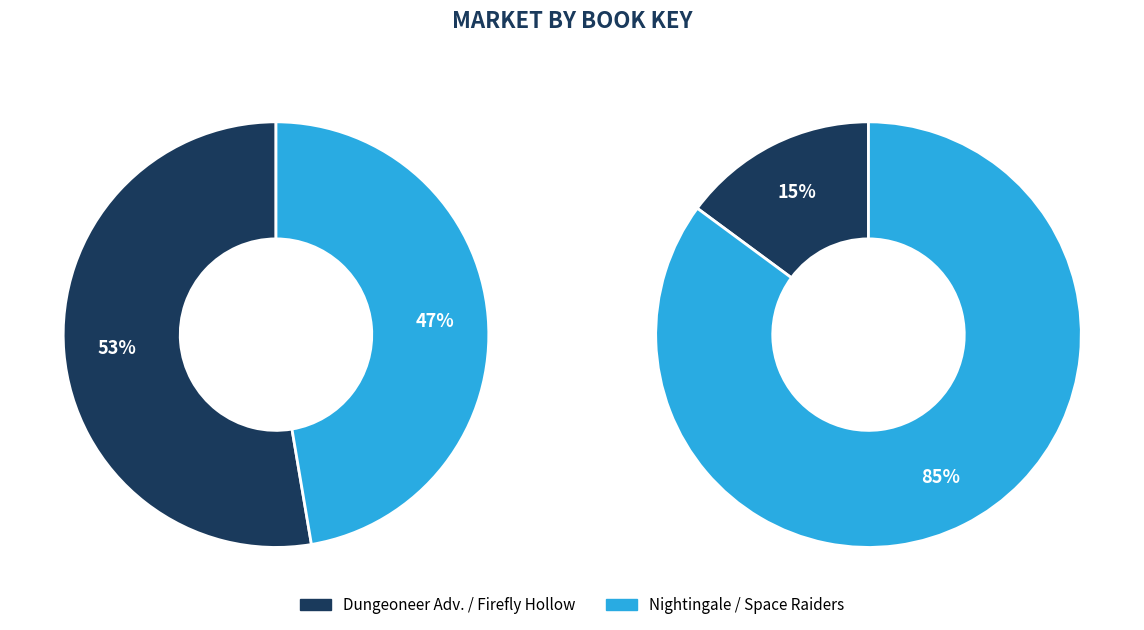

Which slice is the smallest?

Firefly Hollow